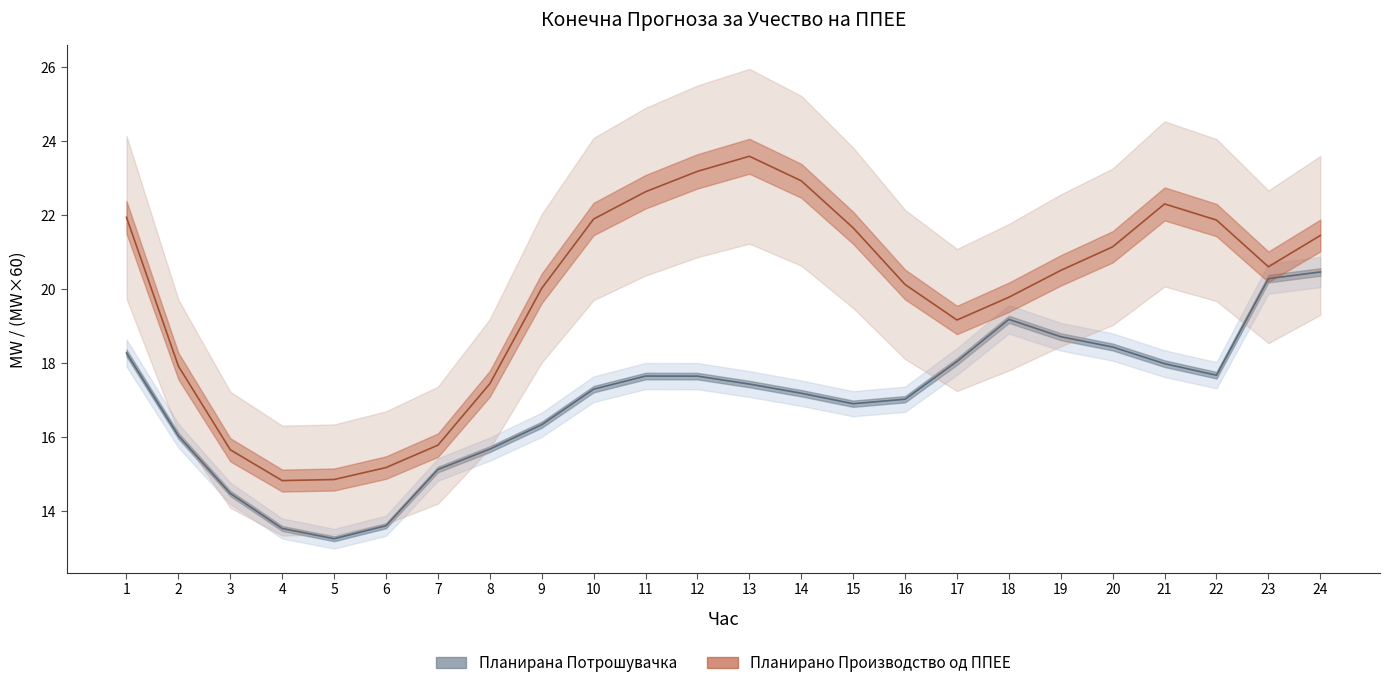

At which category does Планирано Производство од ППЕЕ reach its first local peak?

13